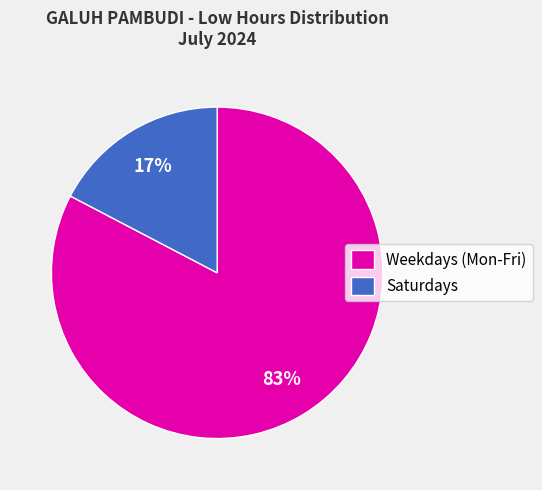

Between Weekdays (Mon-Fri) and Saturdays, which is larger?

Weekdays (Mon-Fri)